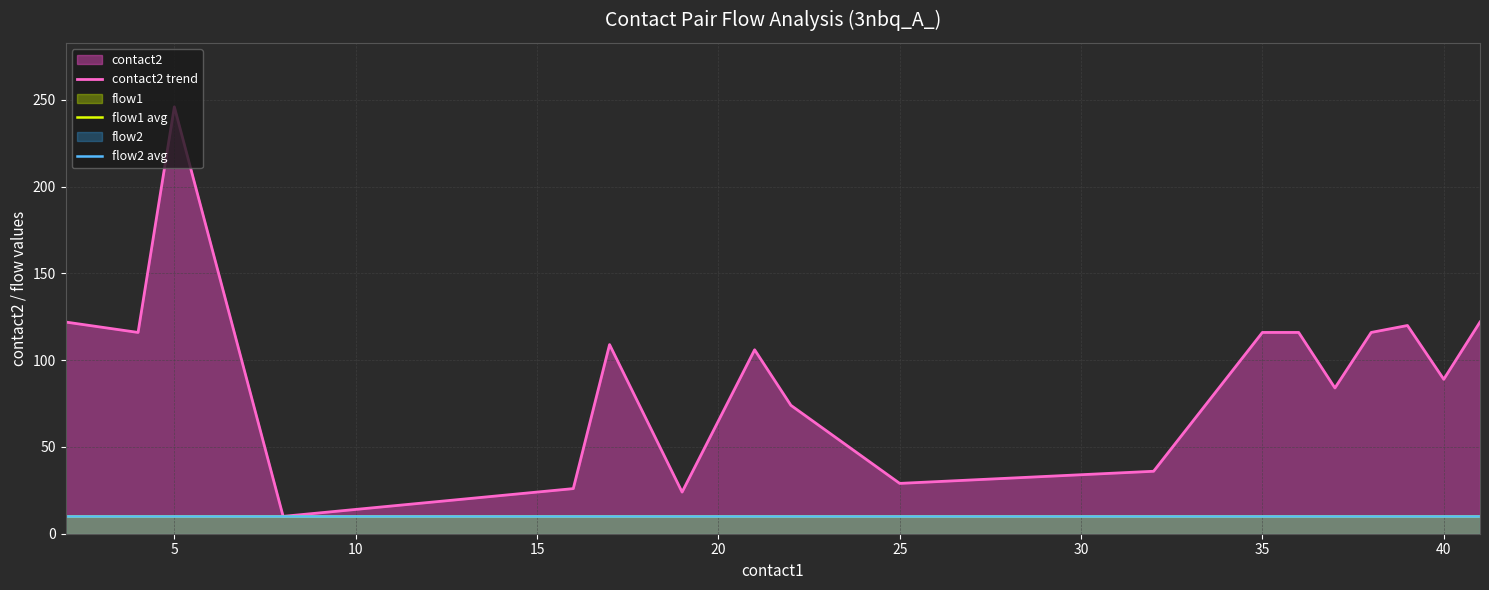

What is the minimum value shown in the chart?

10